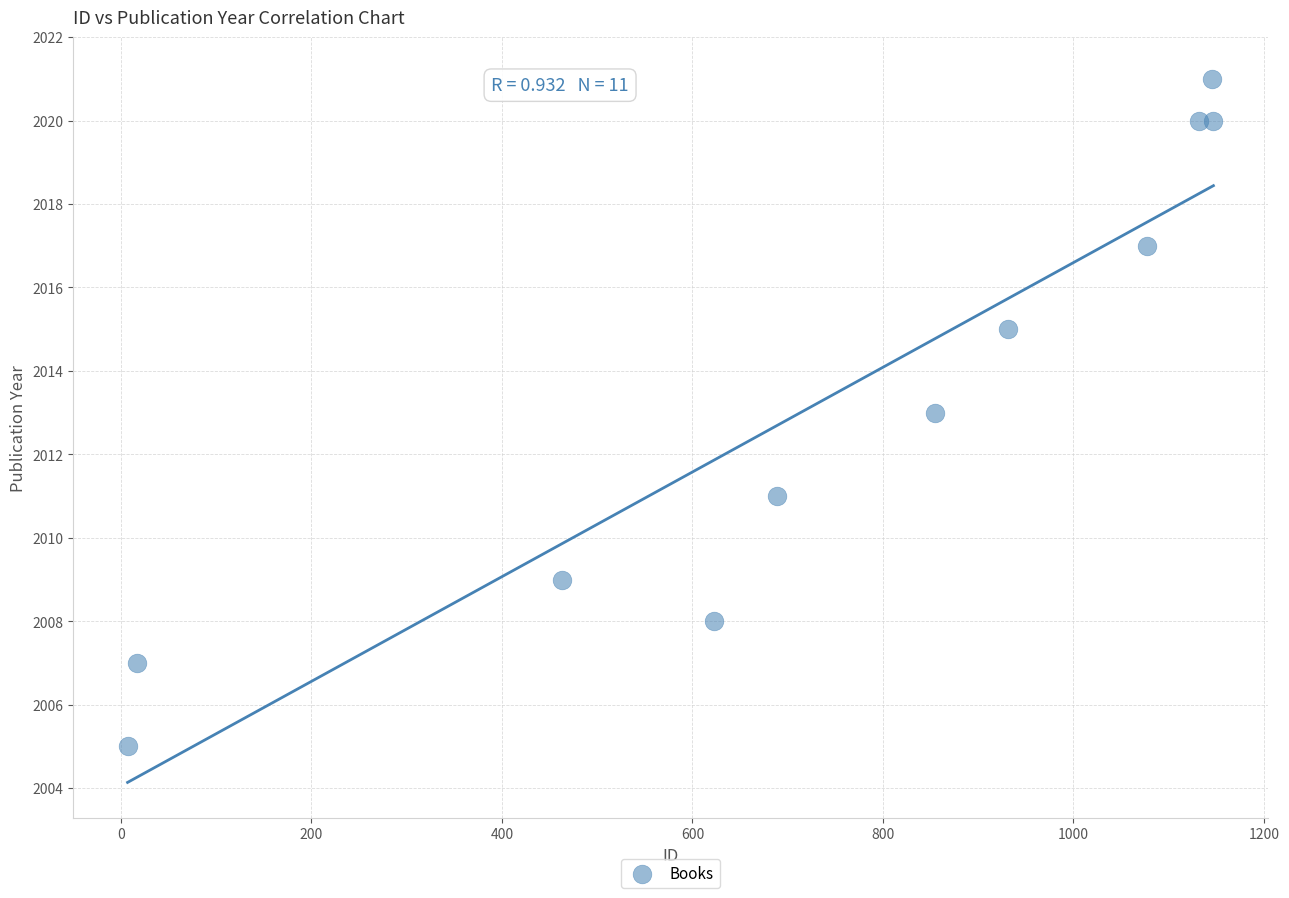

What is the average X value?

735